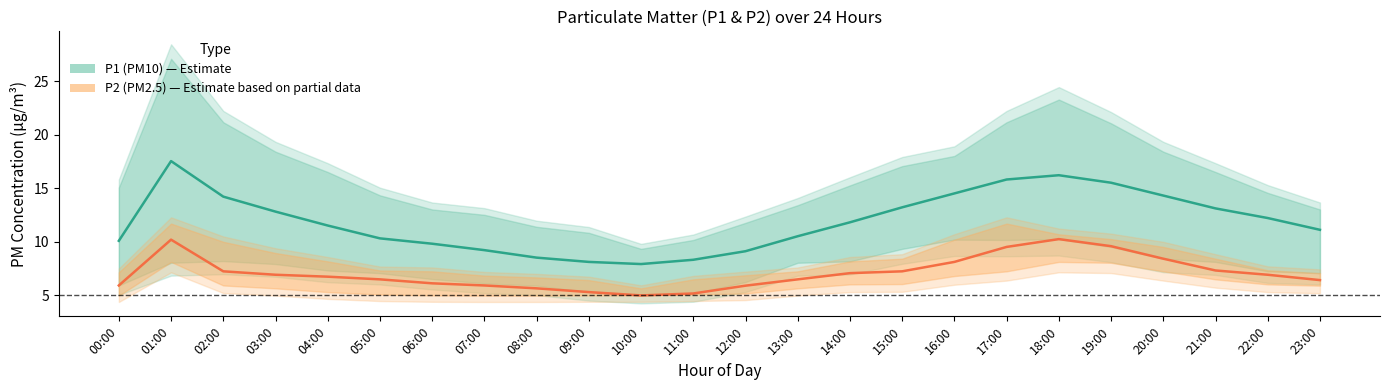

What is the maximum value shown in the chart?

17.5